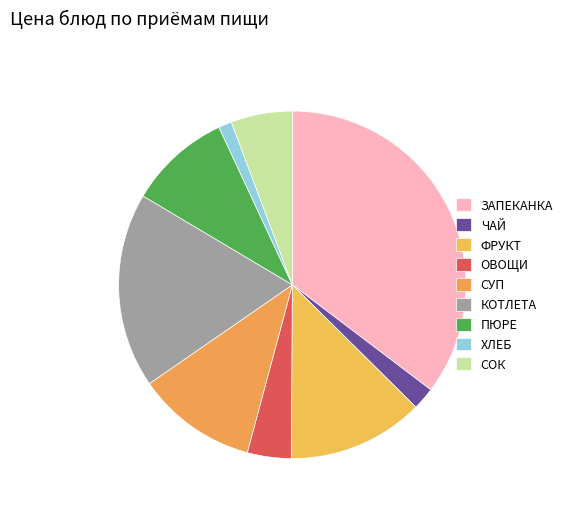

How many slices are in this pie chart?

9